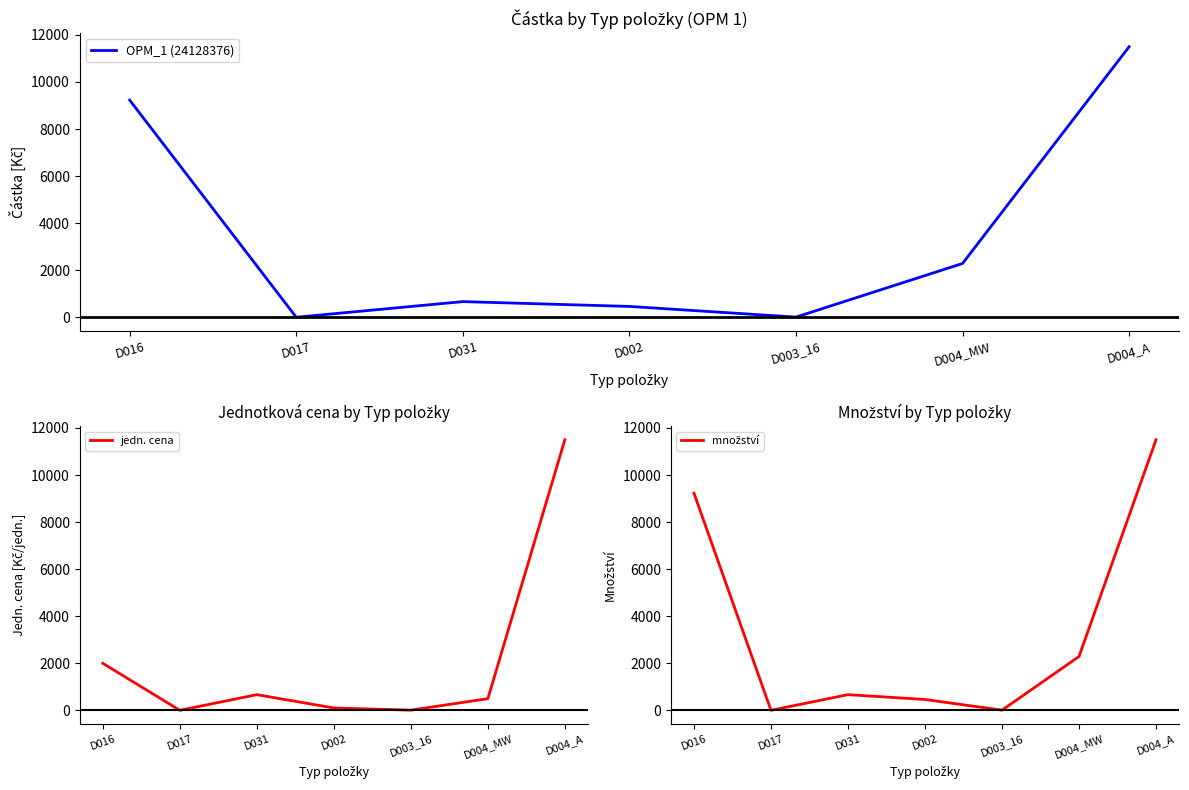

Does the chart have visible grid lines?

No